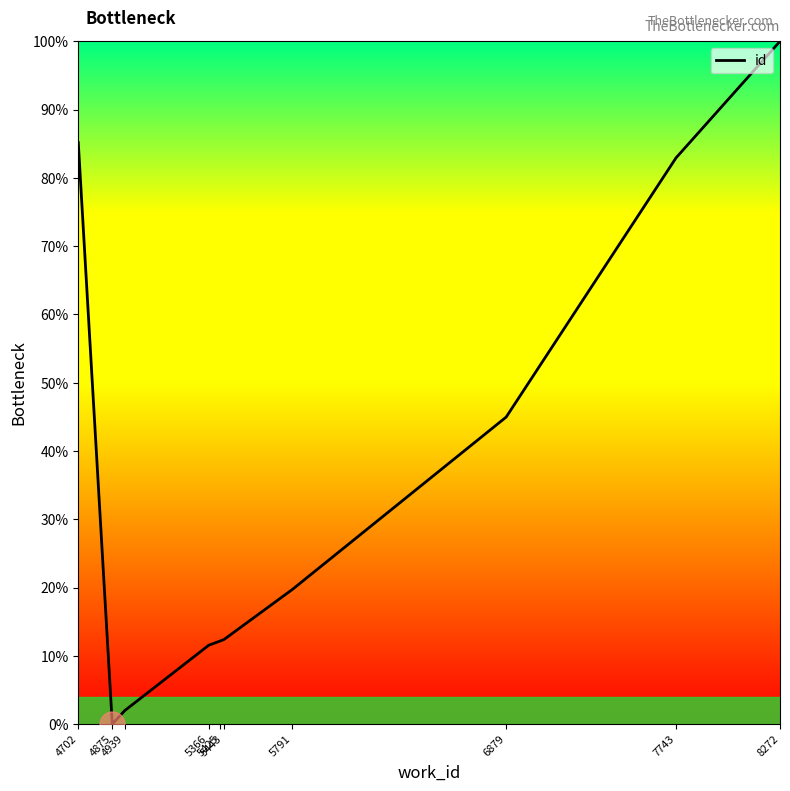

What is the greatest value displayed?

100.0